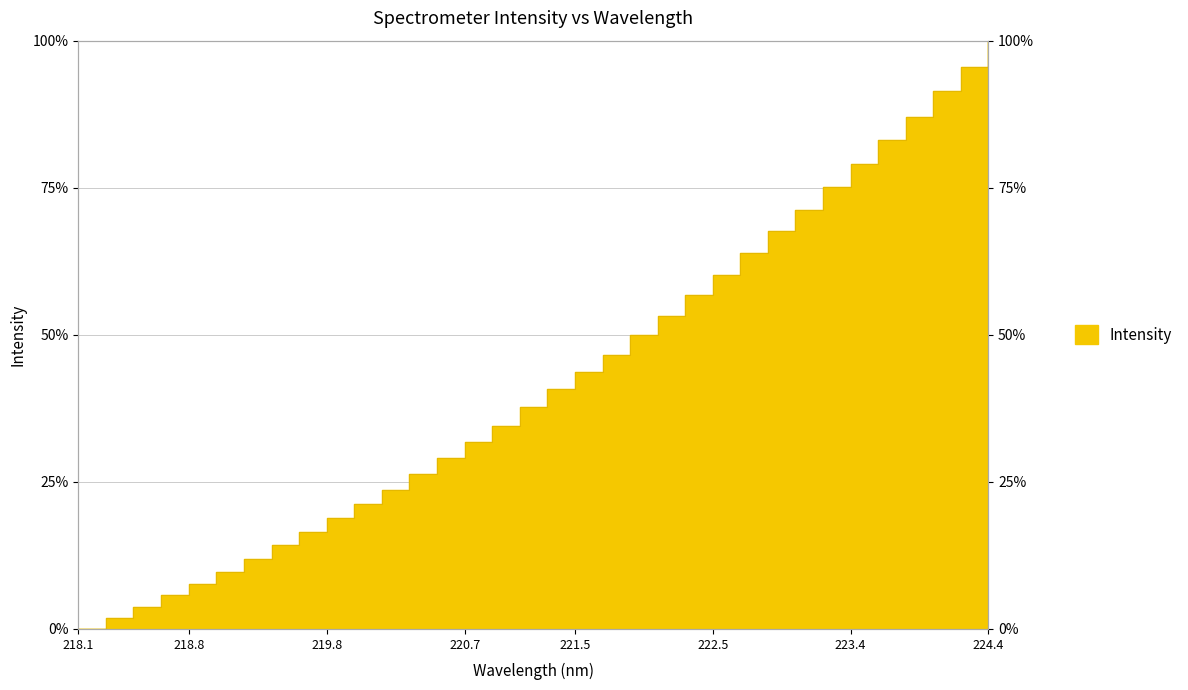

Does the chart display data point markers on the line(s)?

No